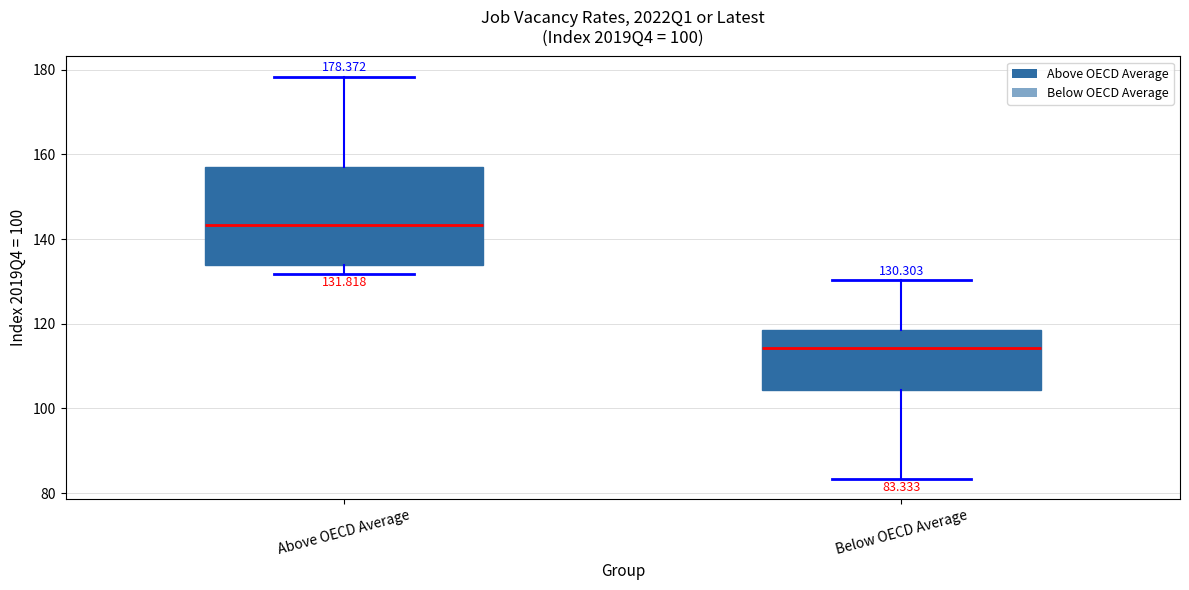

Which box's median line is the lowest?

Below OECD Average